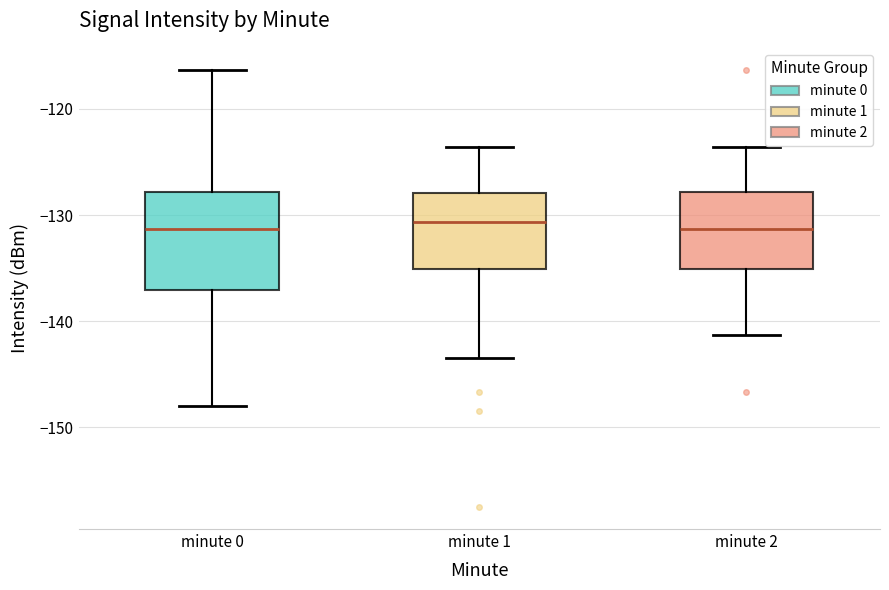

Reading left to right, read every box against the y-axis: the position of its median line, the range the box covers, and the ends of its whiskers. The values are not printed on the chart, so give them approximately, as read against the axis.

minute 0: median -131, box -137 to -128, whiskers -148 to -116
minute 1: median -131, box -135 to -128, whiskers -143 to -124
minute 2: median -131, box -135 to -128, whiskers -141 to -124